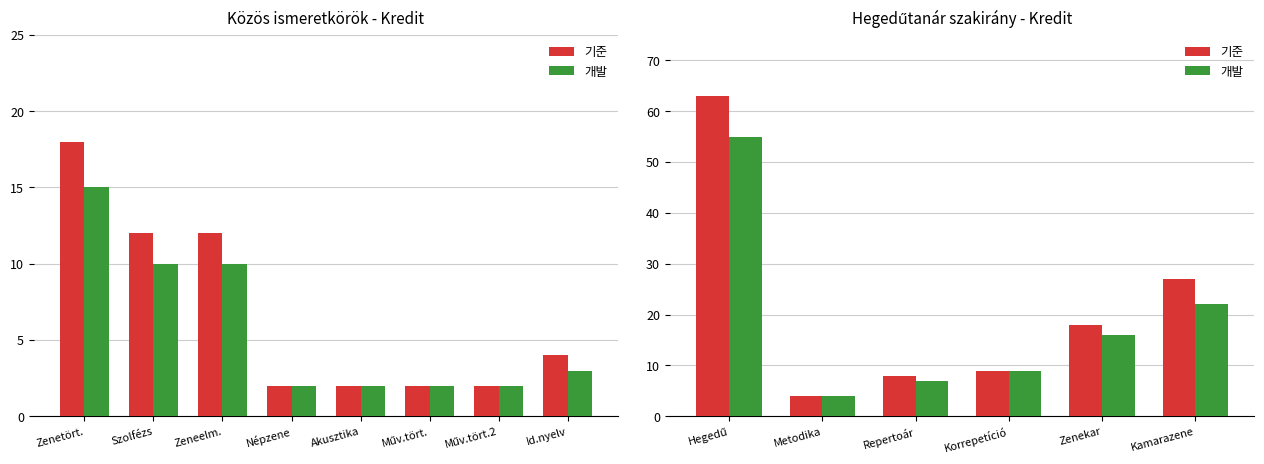

Is it true that 개발 equals 11 at Repertoár?

False